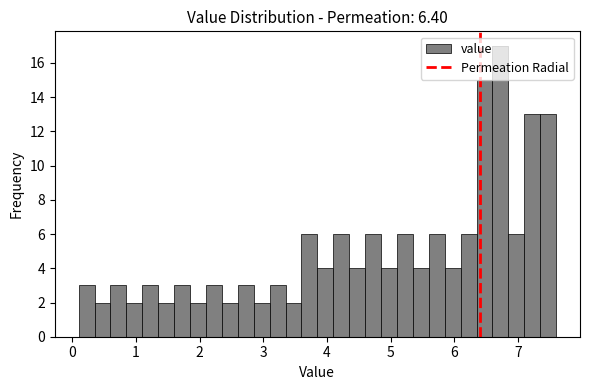

Around what value on the x-axis is the tallest bar? Give the approximate position of its centre, as read against the axis.

6.7